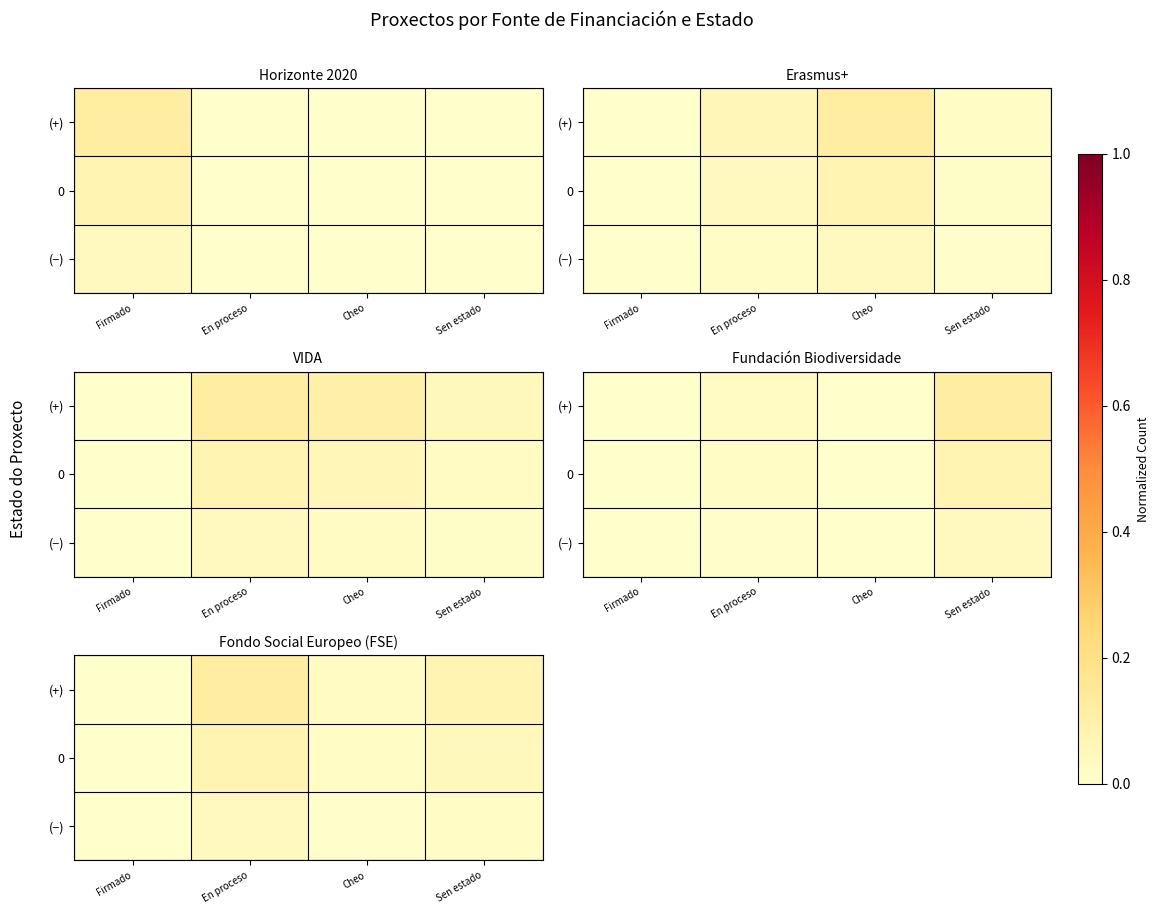

Count the 0 values in the range 0 to 1.

4